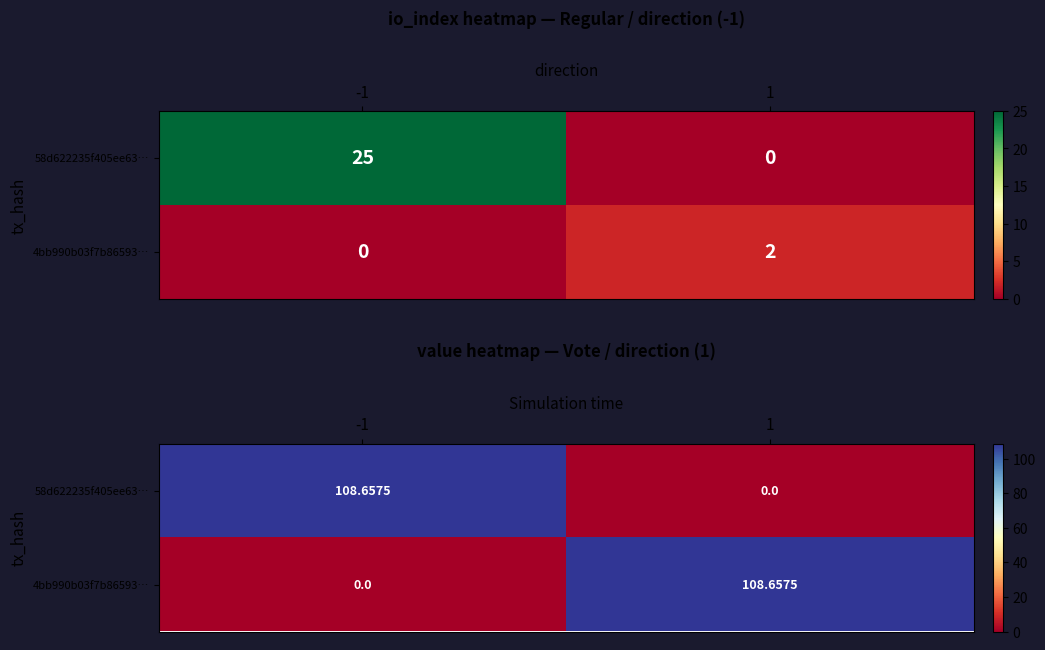

At which label does 4bb990b03f7b86593… reach its minimum?

-1